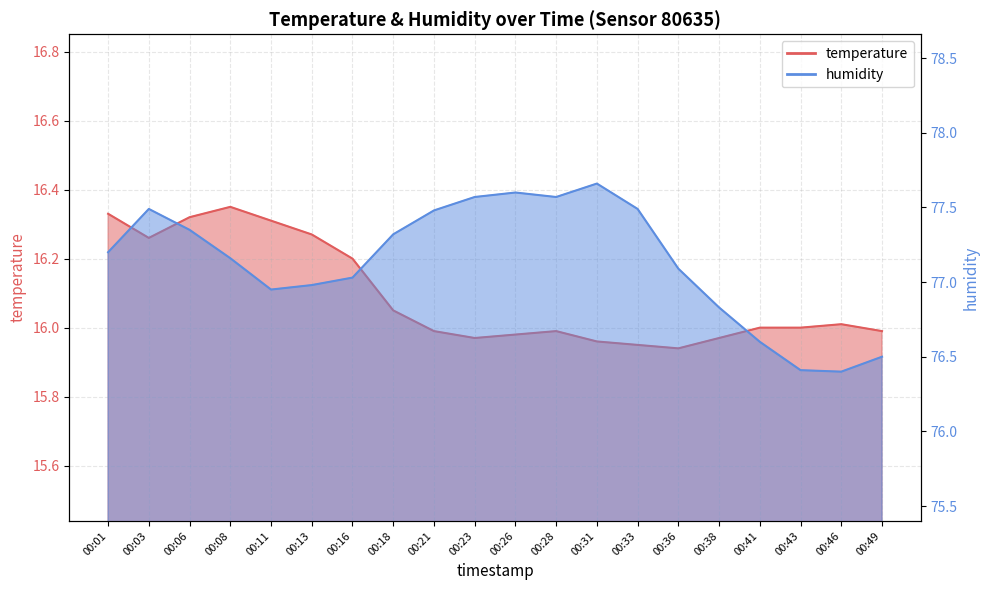

At which label does temperature reach its minimum?

00:36